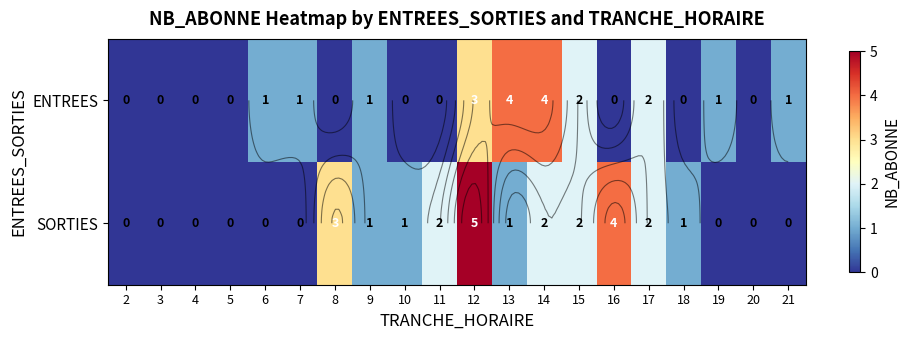

Is the value of ENTREES at 5 greater than the value of SORTIES at 3?

No